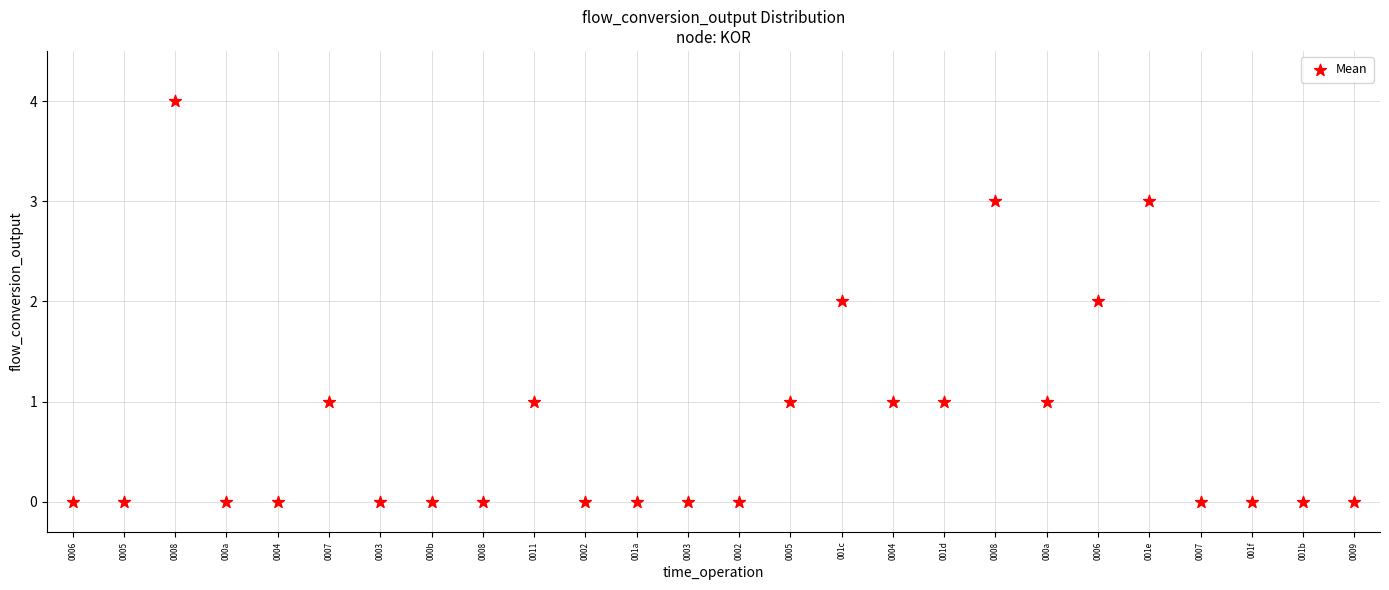

What is the range of Y values (max minus min)?

4